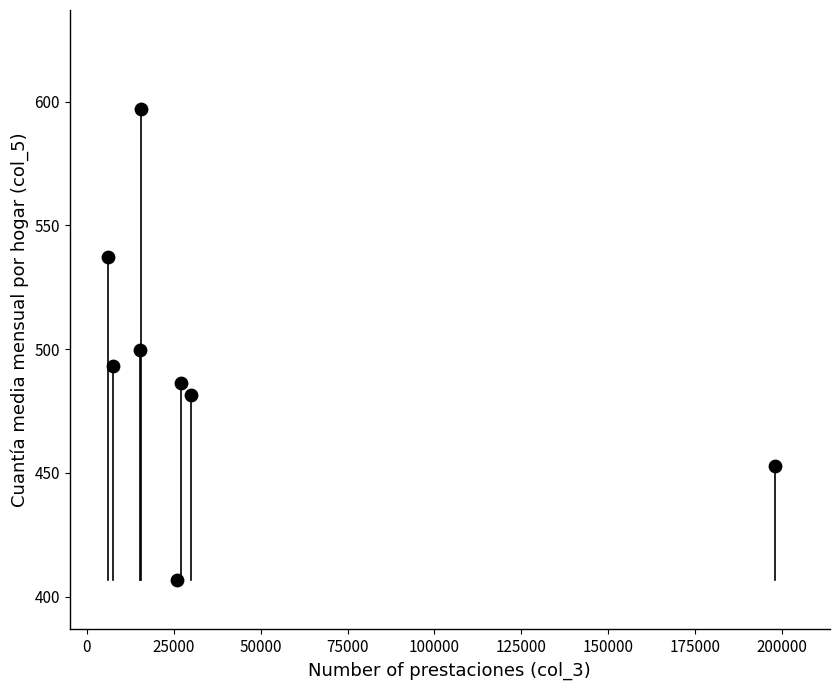

What is the range of Y values (max minus min)?

190.3